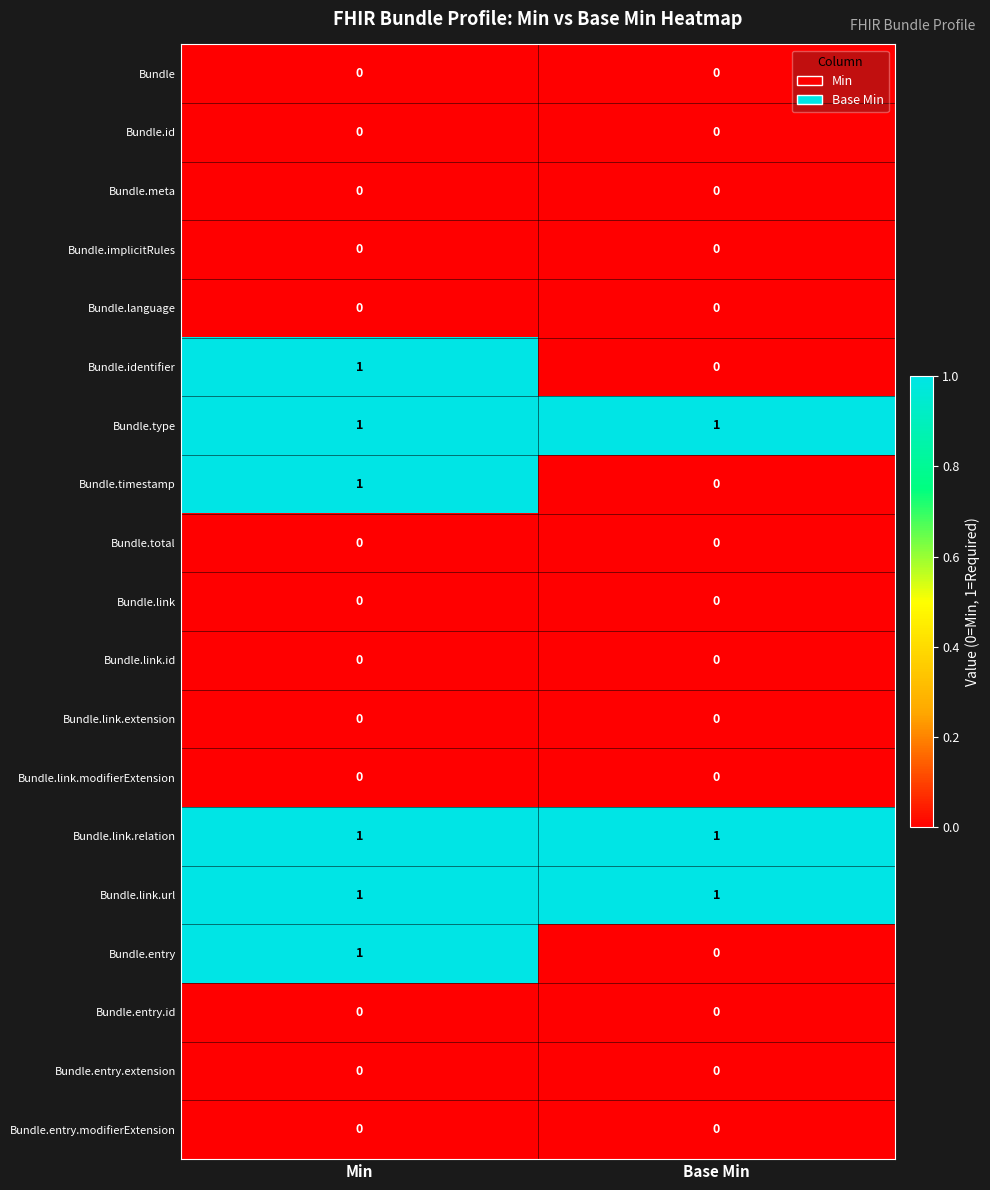

The value of Bundle.link.relation at Min is 0. True or false?

False